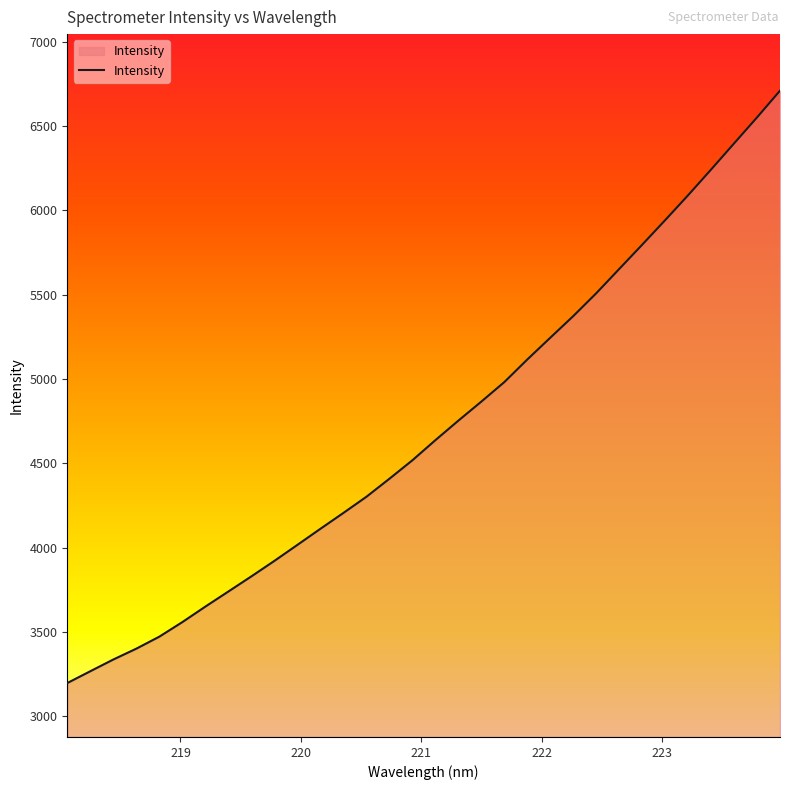

What is the minimum value shown in the chart?

3196.9